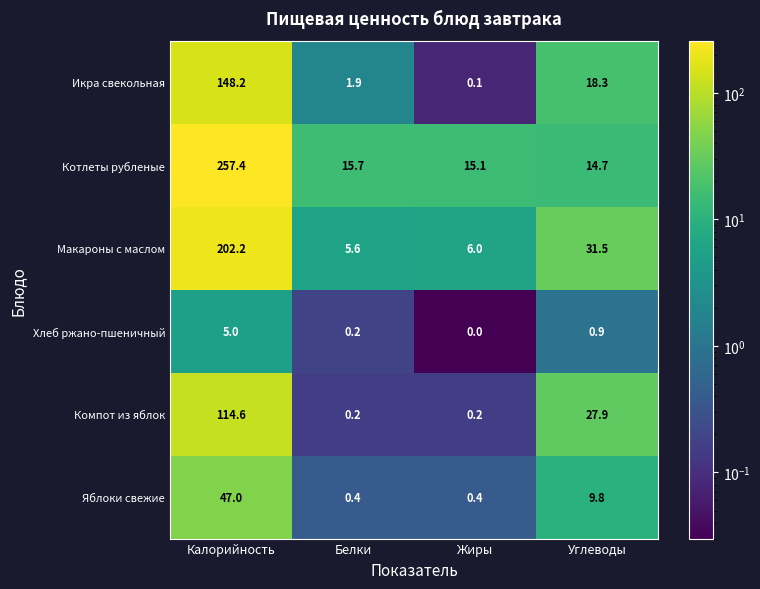

What is the difference between the second highest and second lowest values in the Макароны с маслом series?

25.5